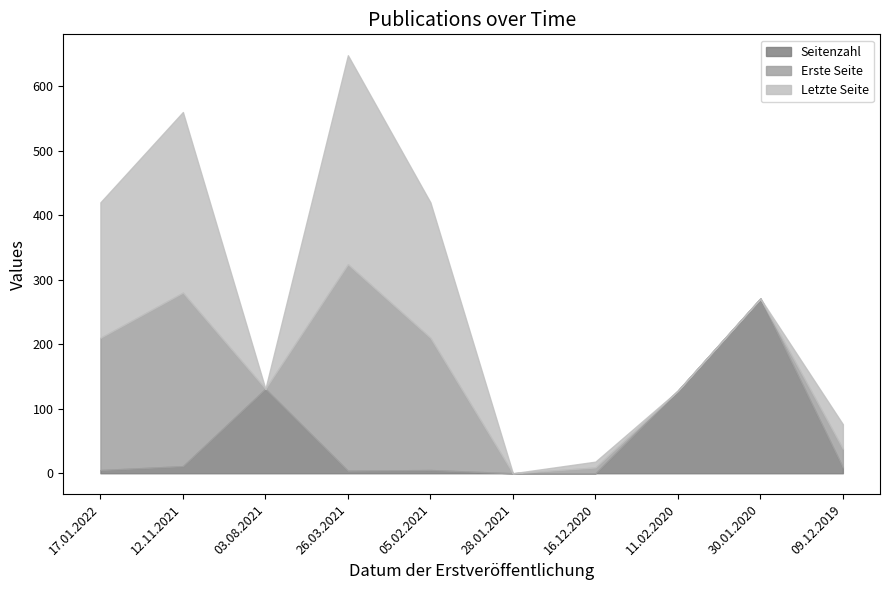

What is the difference between the maximum and minimum values in the Erste Seite series?

320